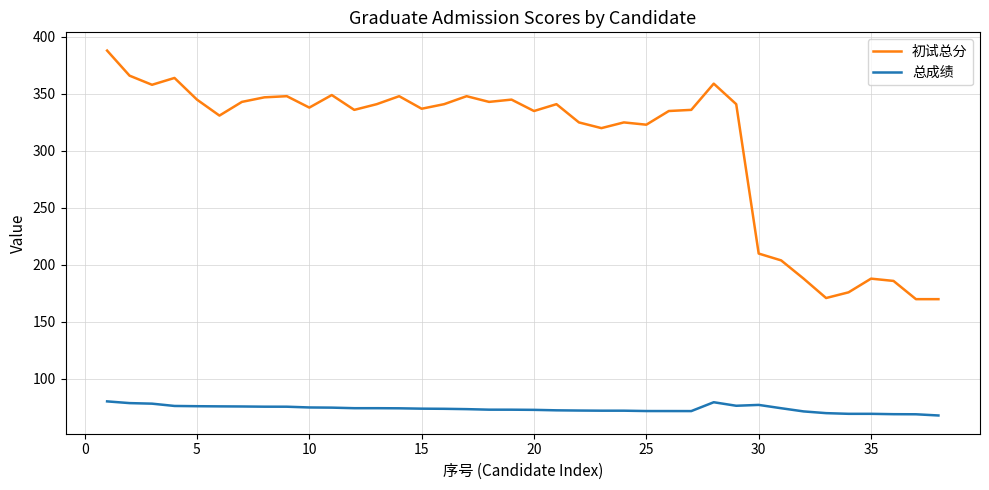

True or false: 初试总分 and 总成绩 cross at least once.

False